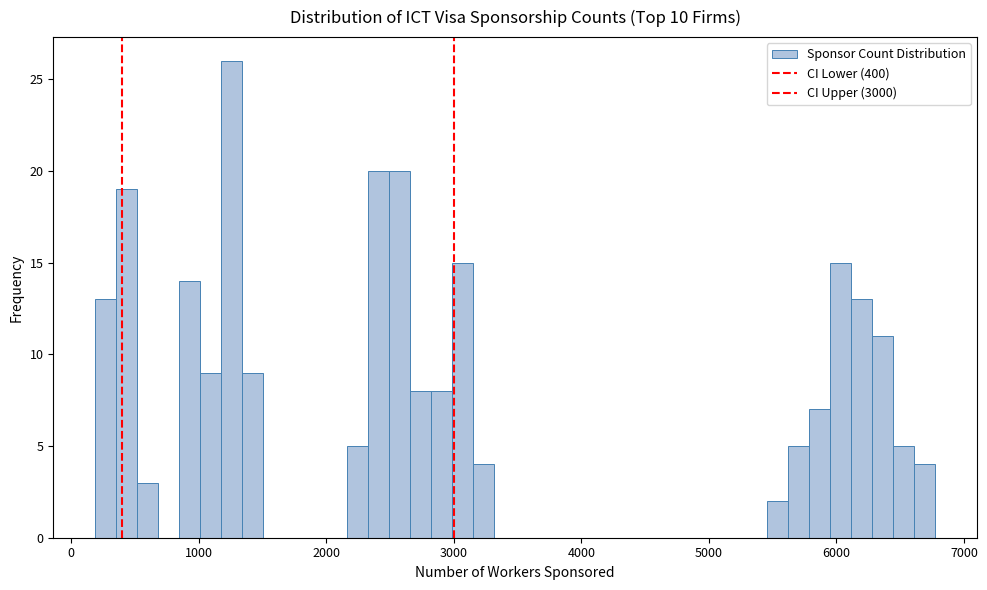

Read against the x-axis, roughly where is the centre of the tallest bar?

1300